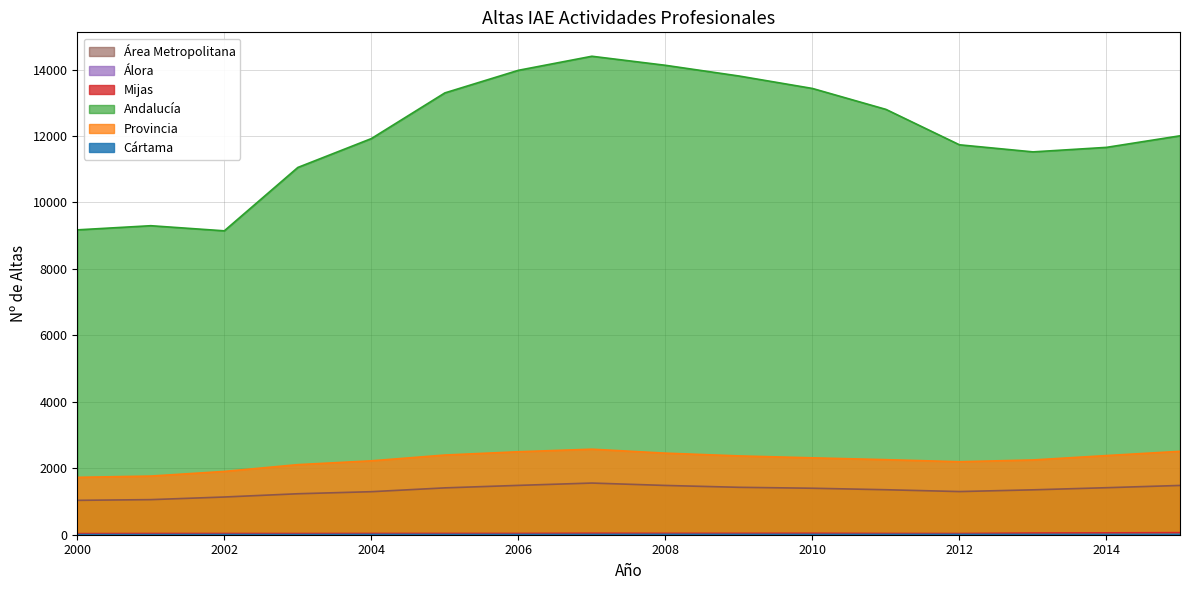

How many interior local valleys does the Álora series have?

2